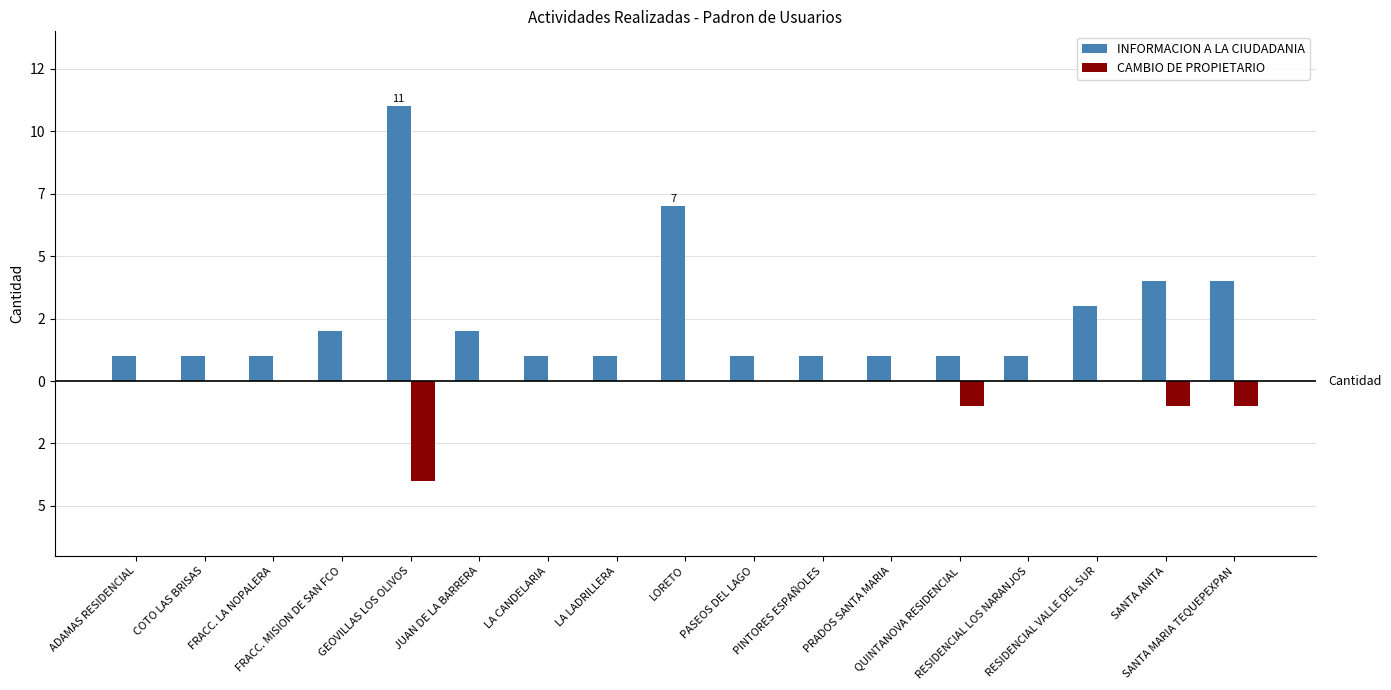

What is the greatest value displayed?

11